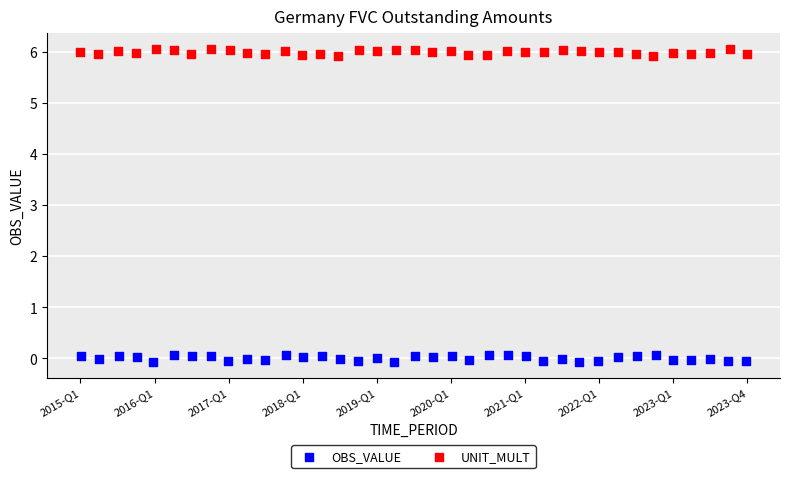

Which series reaches the minimum Y coordinate?

OBS_VALUE